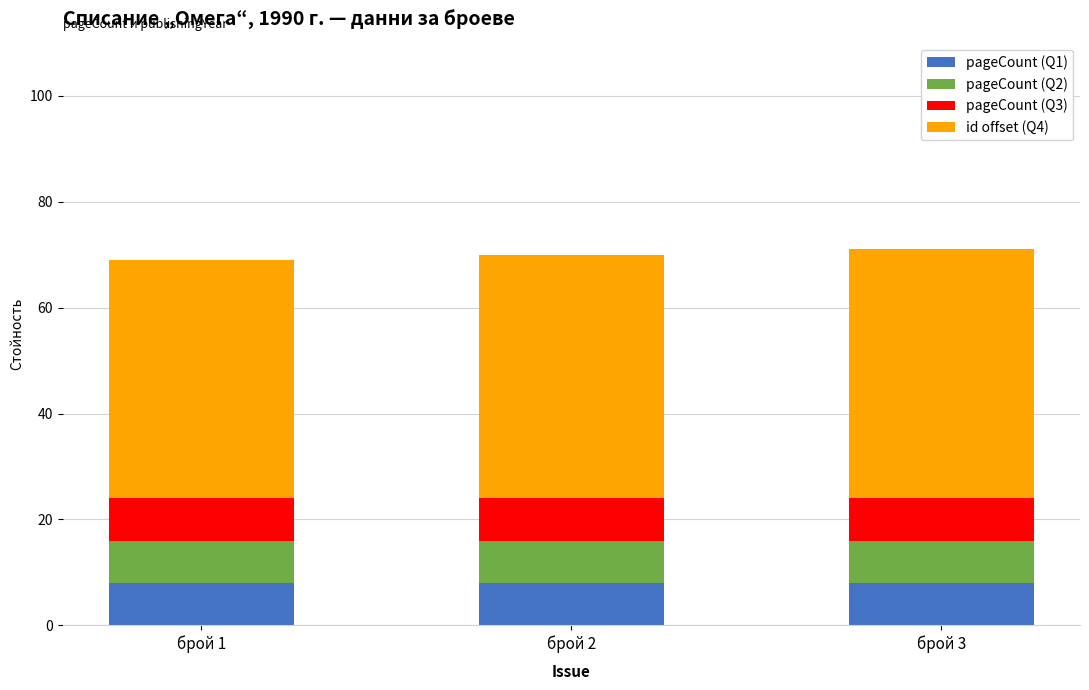

Reading left to right, transcribe the values for pageCount (Q1).

8	8	8